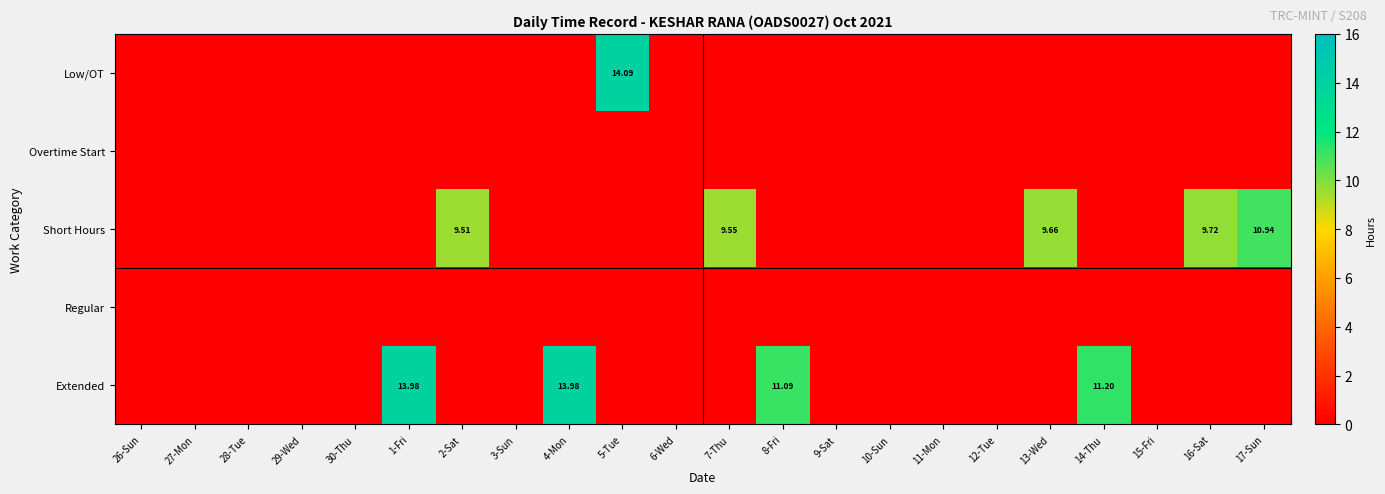

Rank the series by their maximum value, from highest to lowest.

Low/OT, Extended, Short Hours, Overtime Start, Regular